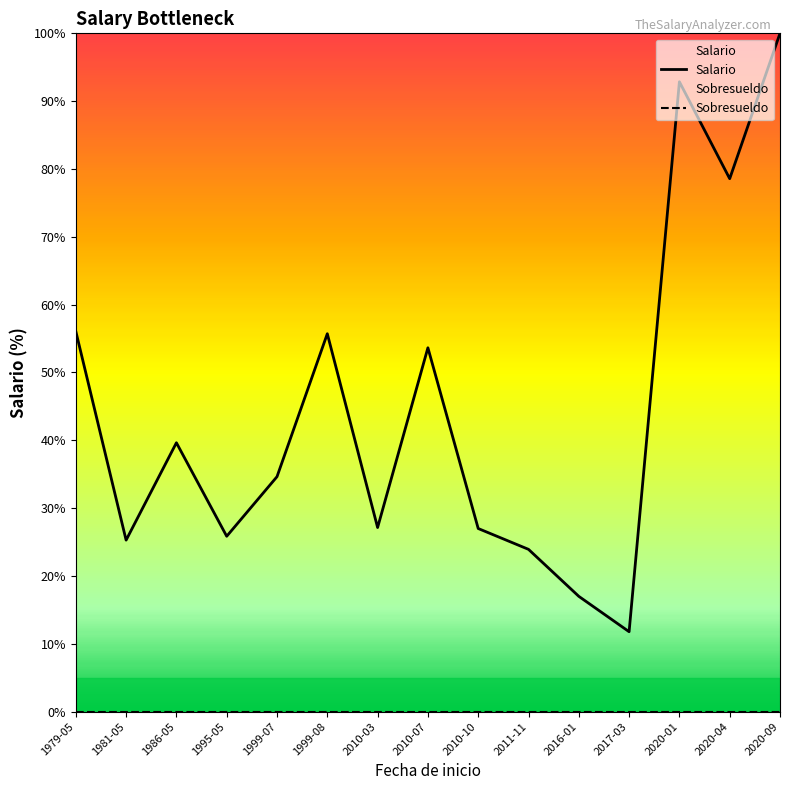

Reading right to left, what are all the values shown in this chart?

Salario: 2020-09=100.0	2020-04=78.6	2020-01=92.9	2017-03=11.8	2016-01=17.0	2011-11=23.9	2010-10=27.0	2010-07=53.6	2010-03=27.1	1999-08=55.7	1999-07=34.6	1995-05=25.9	1986-05=39.6	1981-05=25.3	1979-05=56.1
Sobresueldo: 2020-09=0.0	2020-04=0.0	2020-01=0.0	2017-03=0.0	2016-01=0.0	2011-11=0.0	2010-10=0.0	2010-07=0.0	2010-03=0.0	1999-08=0.0	1999-07=0.0	1995-05=0.0	1986-05=0.0	1981-05=0.0	1979-05=0.0